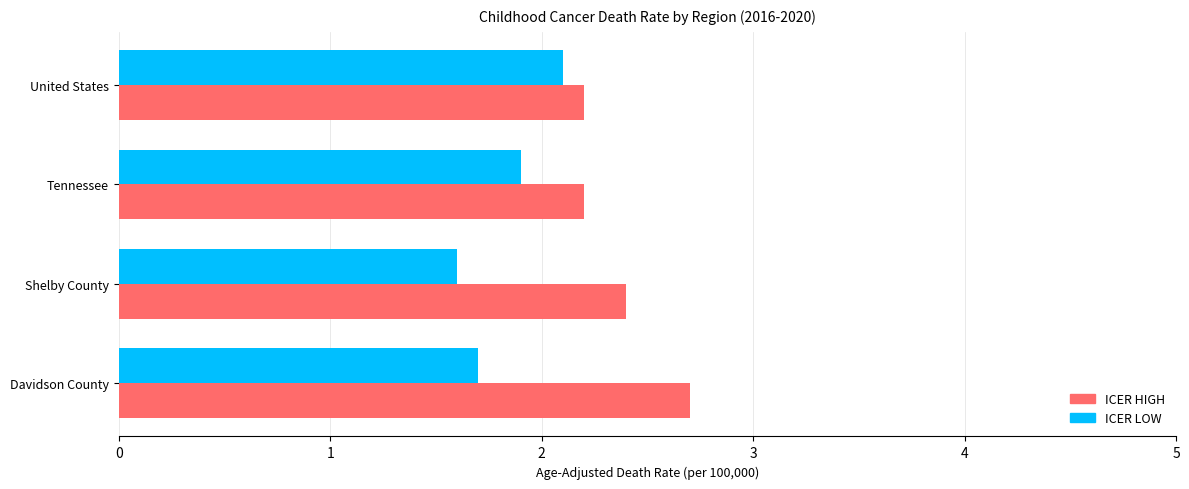

What is the smallest value displayed?

1.6